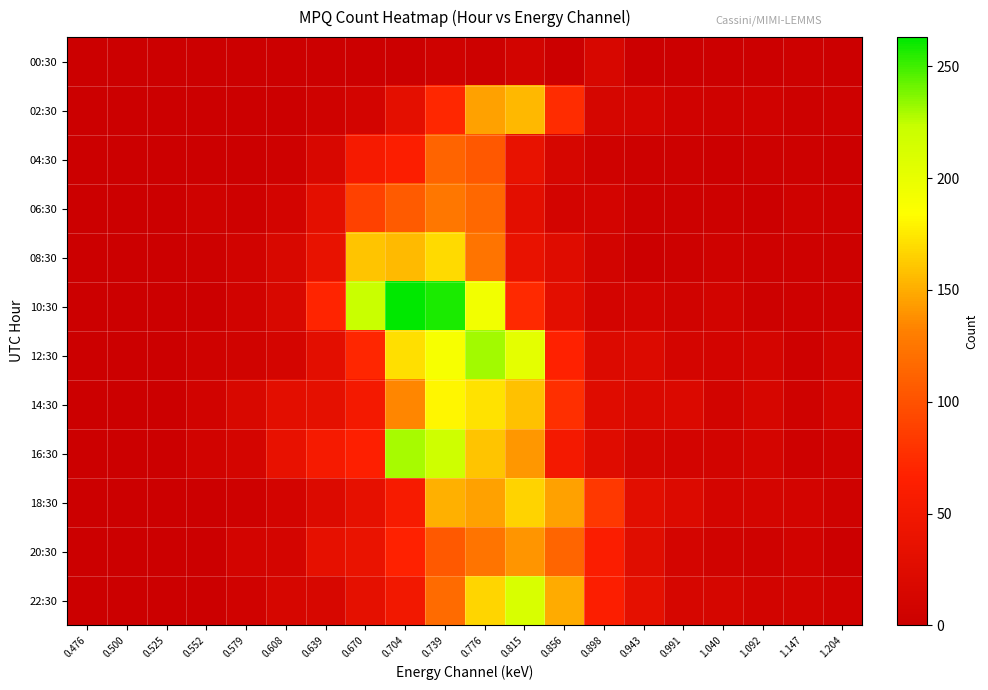

At how many categories does at least one series exceed 251?

2